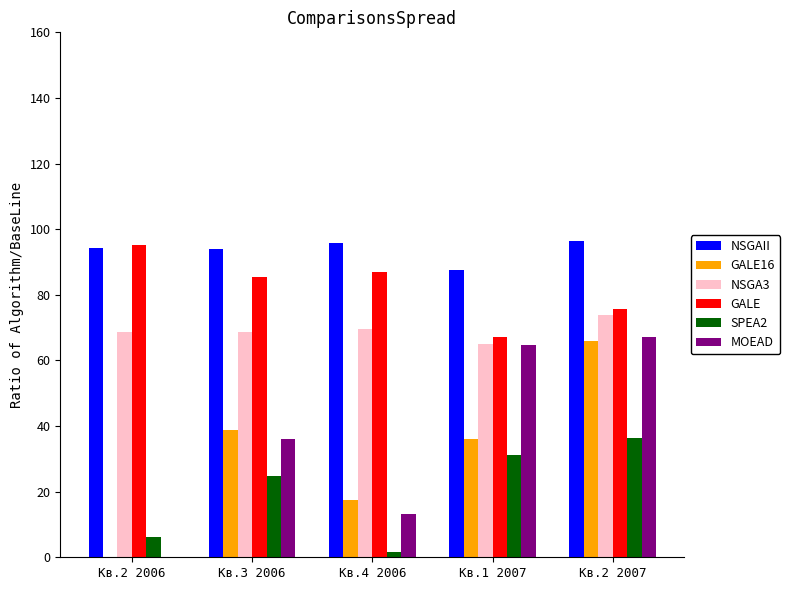

How many positive values does the GALE16 series have?

4